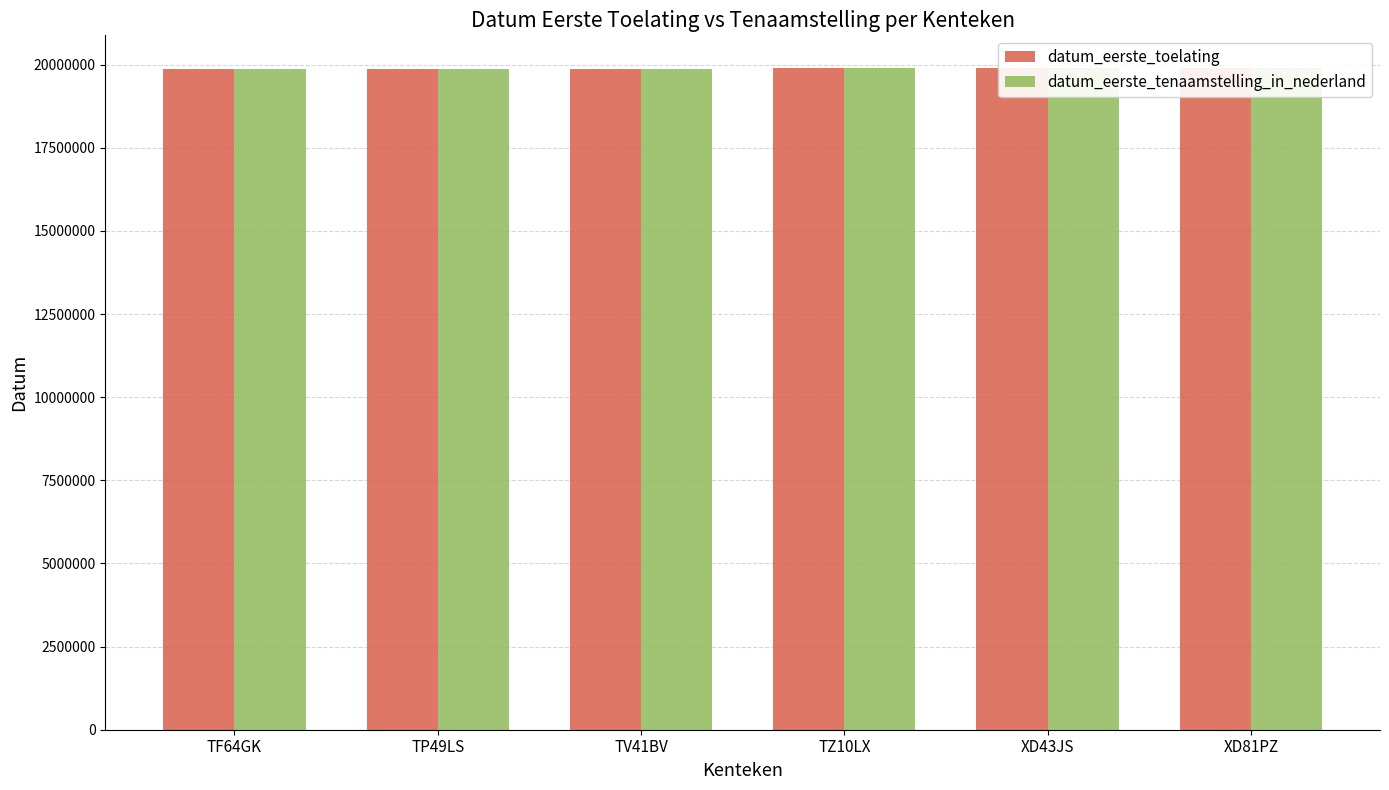

How many bars are there in each group?

2